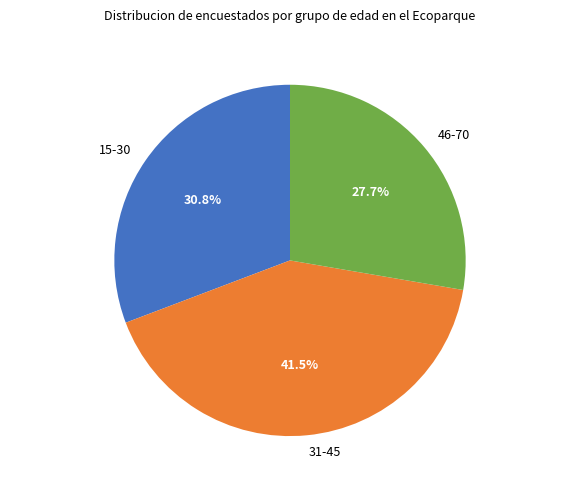

To the nearest percent, what is the combined percentage of 31-45 and 15-30?

72%